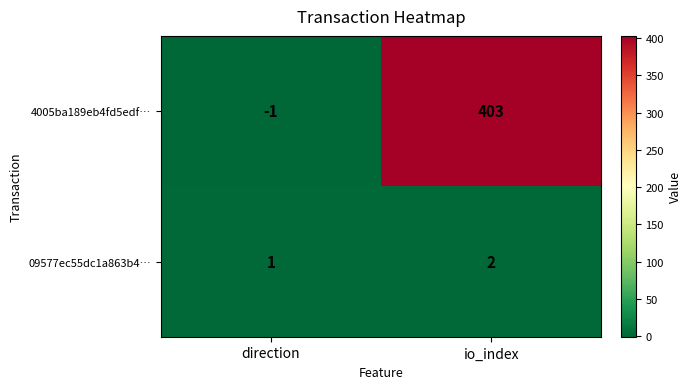

The value of 09577ec55dc1a863b4… at direction is 1. True or false?

True